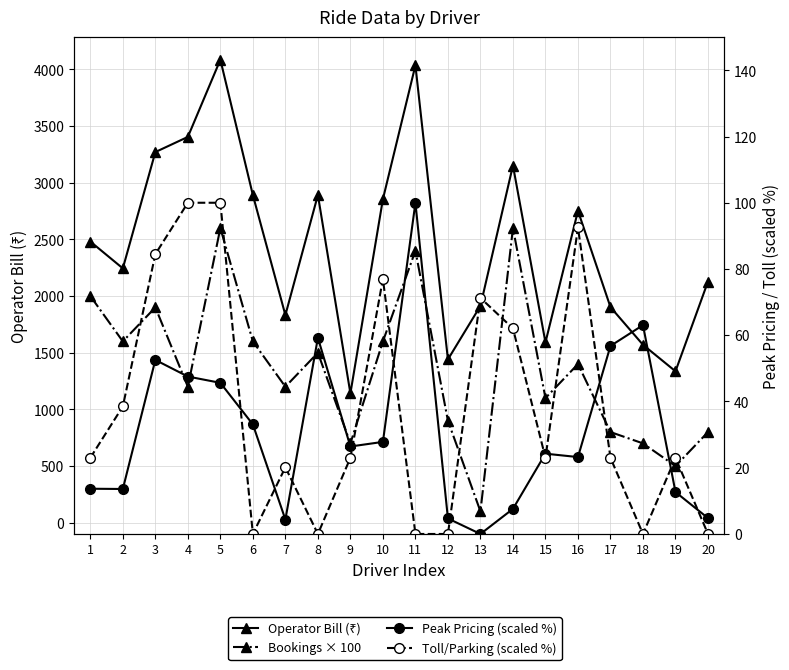

Reading left to right, transcribe all the data shown in this chart.

Operator Bill (₹): 2481.0	2244.4	3270.6	3404.4	4085.4	2891.1	1832.2	2891.7	1141.3	2855.1	4035.8	1441.1	1913.2	3152.0	1591.1	2752.2	1902.4	1570.1	1336.2	2128.4
Bookings × 100: 2000.0	1600.0	1900.0	1200.0	2600.0	1600.0	1200.0	1500.0	700.0	1600.0	2400.0	900.0	100.0	2600.0	1100.0	1400.0	800.0	700.0	500.0	800.0
Peak Pricing (scaled %): 13.7	13.6	52.5	47.5	45.6	33.1	4.4	59.2	26.4	27.8	100.0	4.7	0.0	7.6	24.2	23.2	56.8	63.1	12.7	4.8
Toll/Parking (scaled %): 23.0	38.5	84.5	100.0	100.0	0.0	20.1	0.0	23.0	77.0	0.0	0.0	71.3	62.1	23.0	92.5	23.0	0.0	23.0	0.0